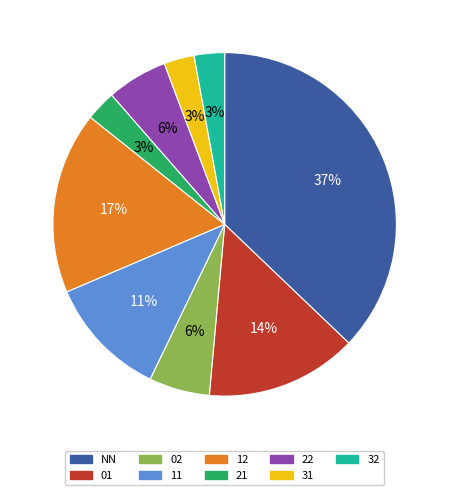

Do 22 and 01 together represent more than half of the pie?

No